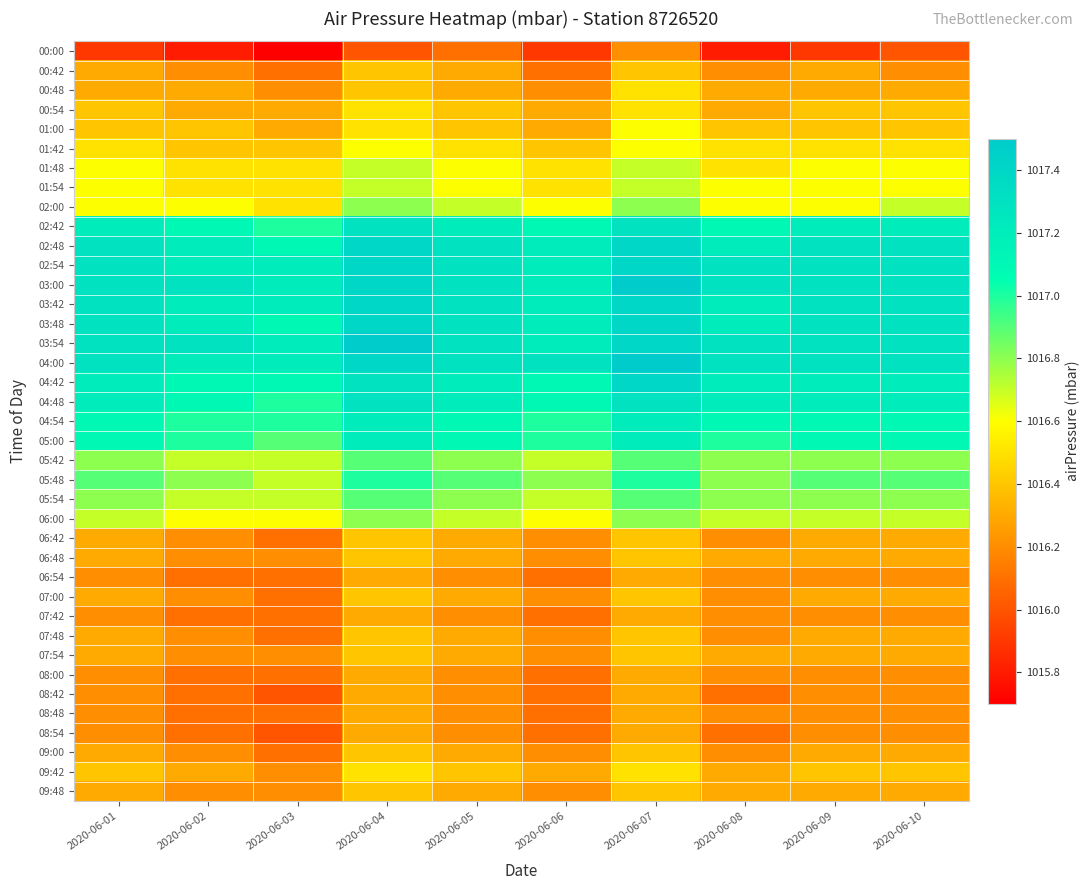

What is the total value across all series at 2020-06-01?

39649.4